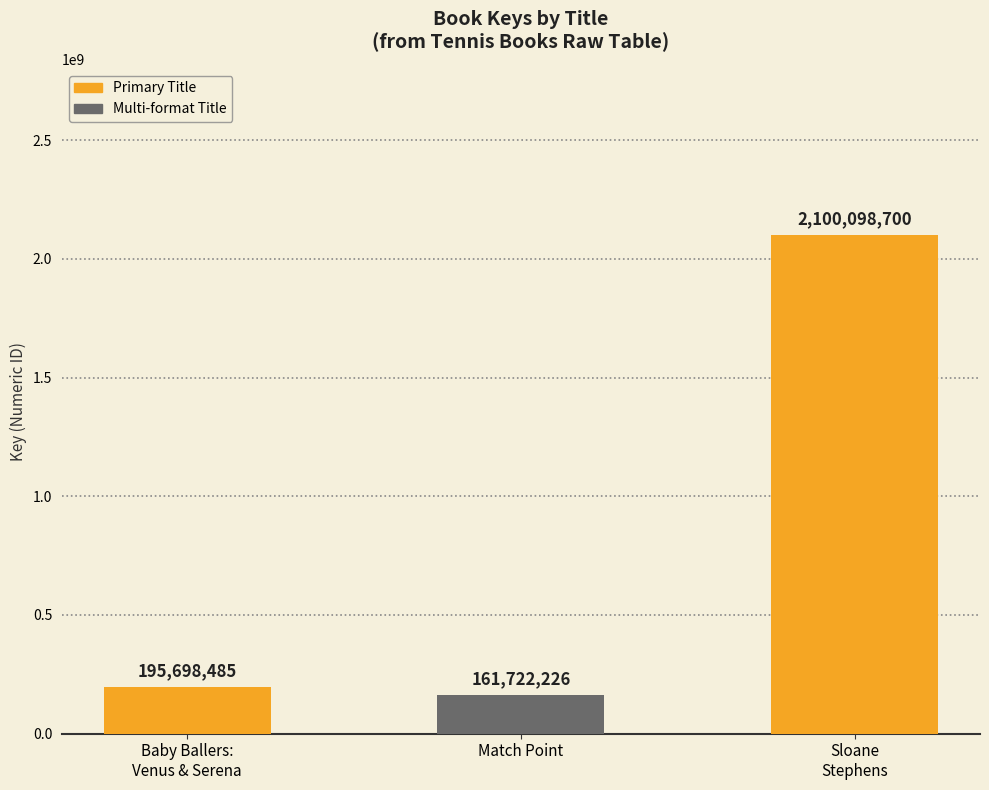

What is the value of the 3rd bar from the left?

2100098700